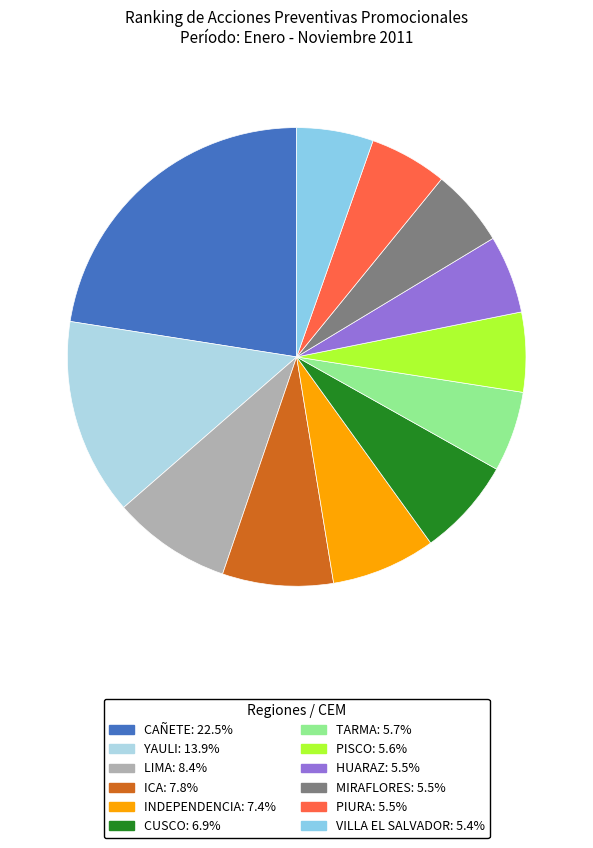

To the nearest percent, what percentage of the pie is YAULI?

14%